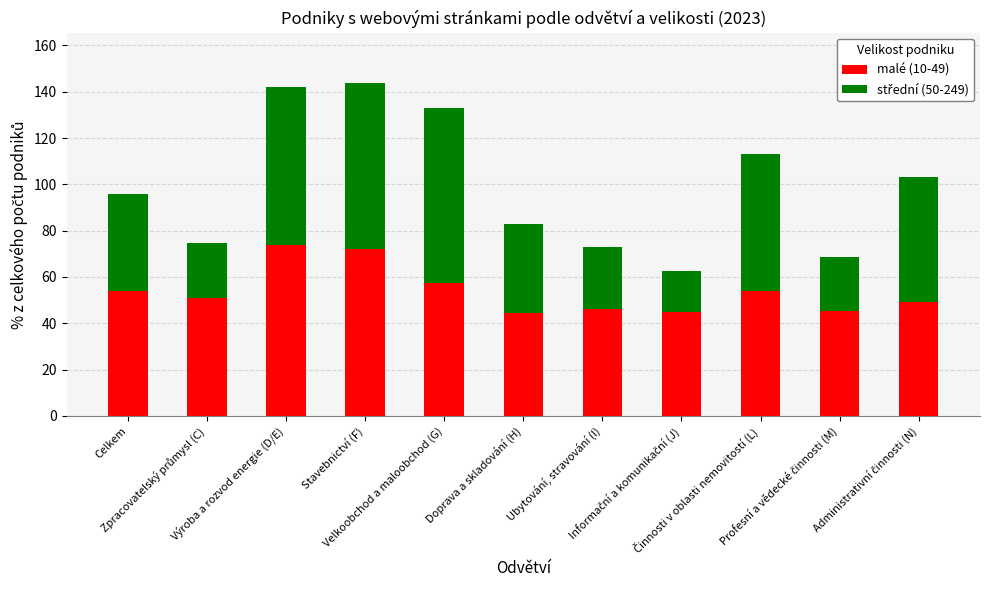

What is the highest value of the malé (10-49) series?

73.9